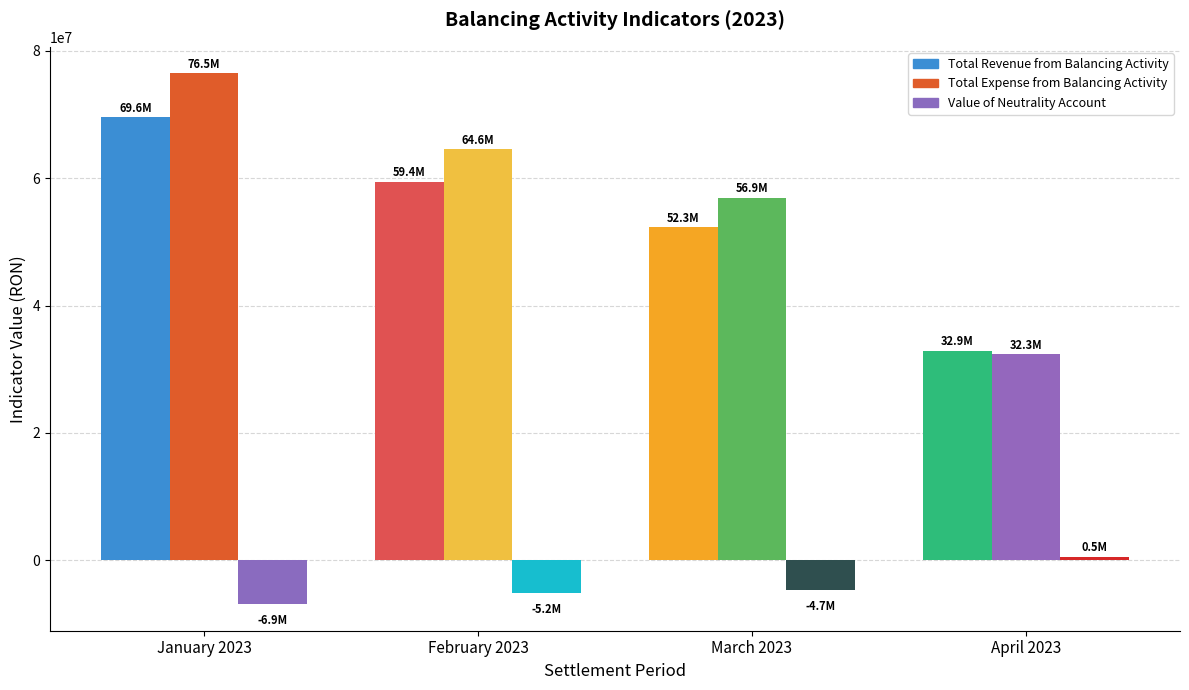

Rank the series at March 2023 from highest to lowest value.

Total expense from balancing activity, Total revenue from balancing activity, Value of neutrality account